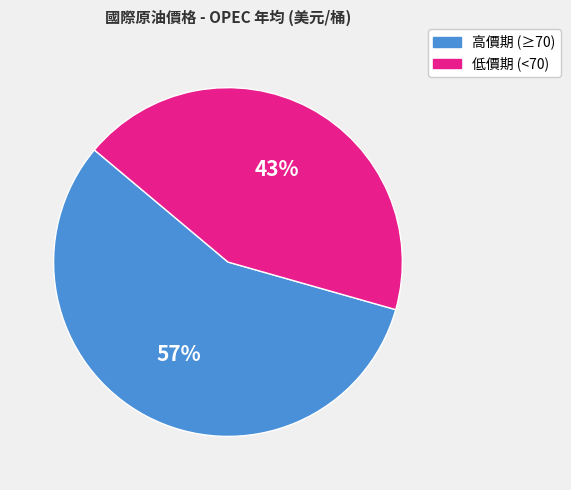

Does any single category account for the majority?

Yes